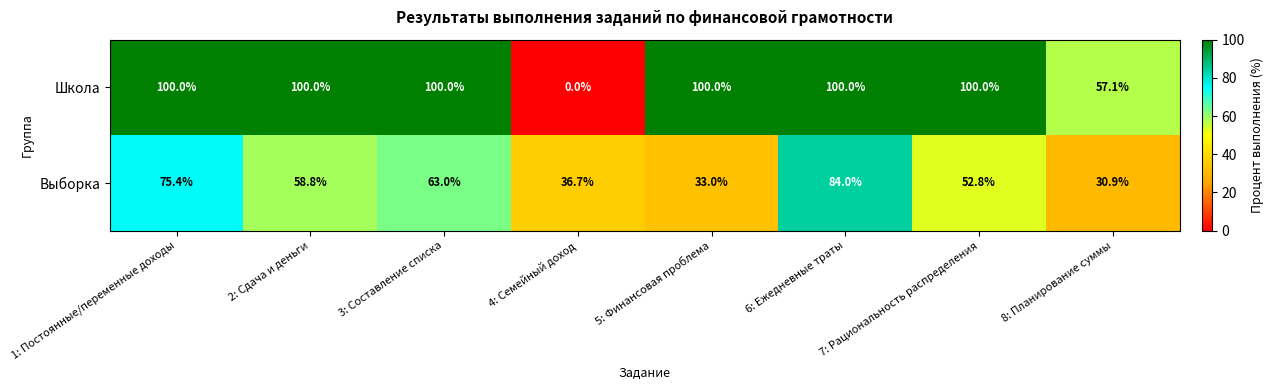

Which series has the widest spread of values?

Школа